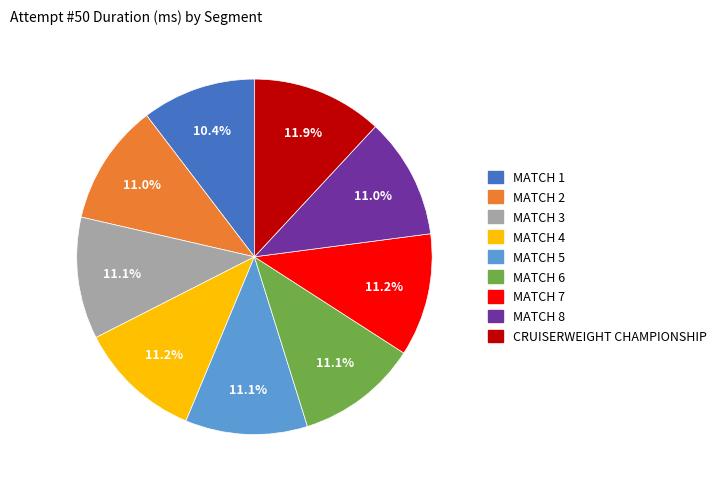

Approximately how many times larger is the value at MATCH 3 compared to MATCH 4?

1.0